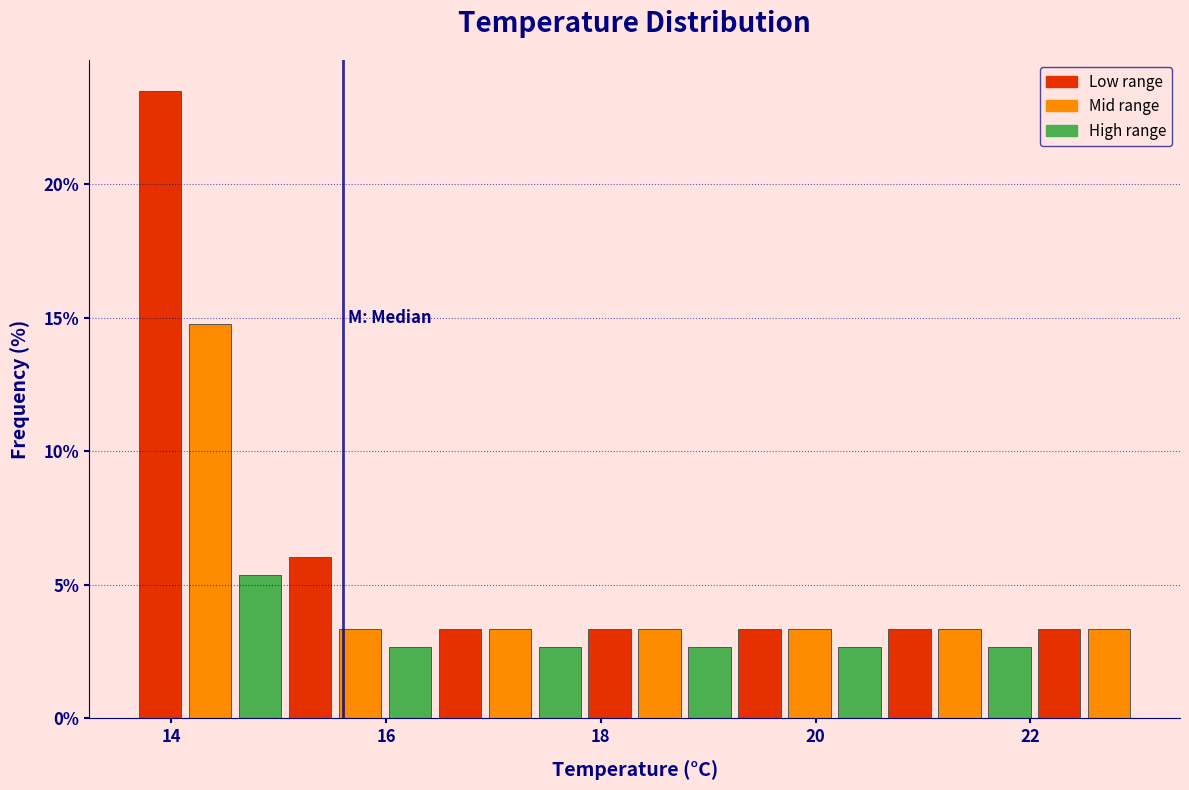

Around what value on the x-axis is the tallest bar? Give the approximate position of its centre, as read against the axis.

13.8